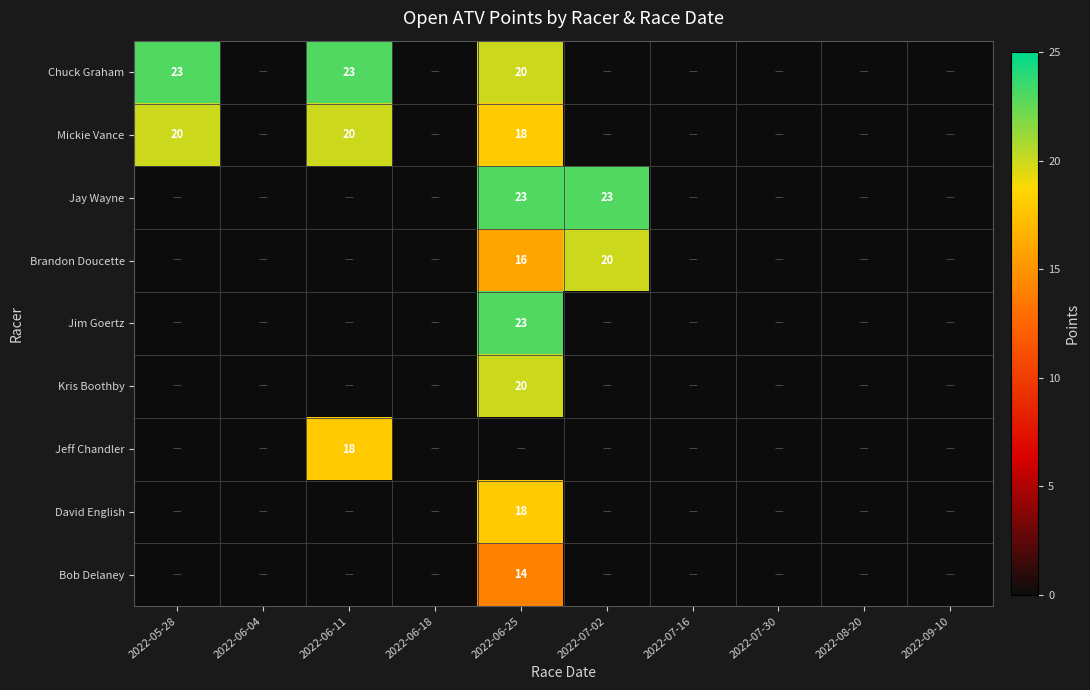

True or false: David English has a value of 18 at 2022-06-25.

True